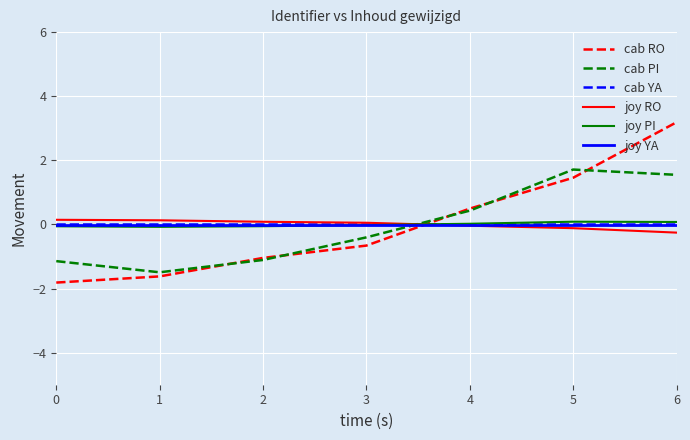

What is the difference between the highest and lowest values at 3?

0.7